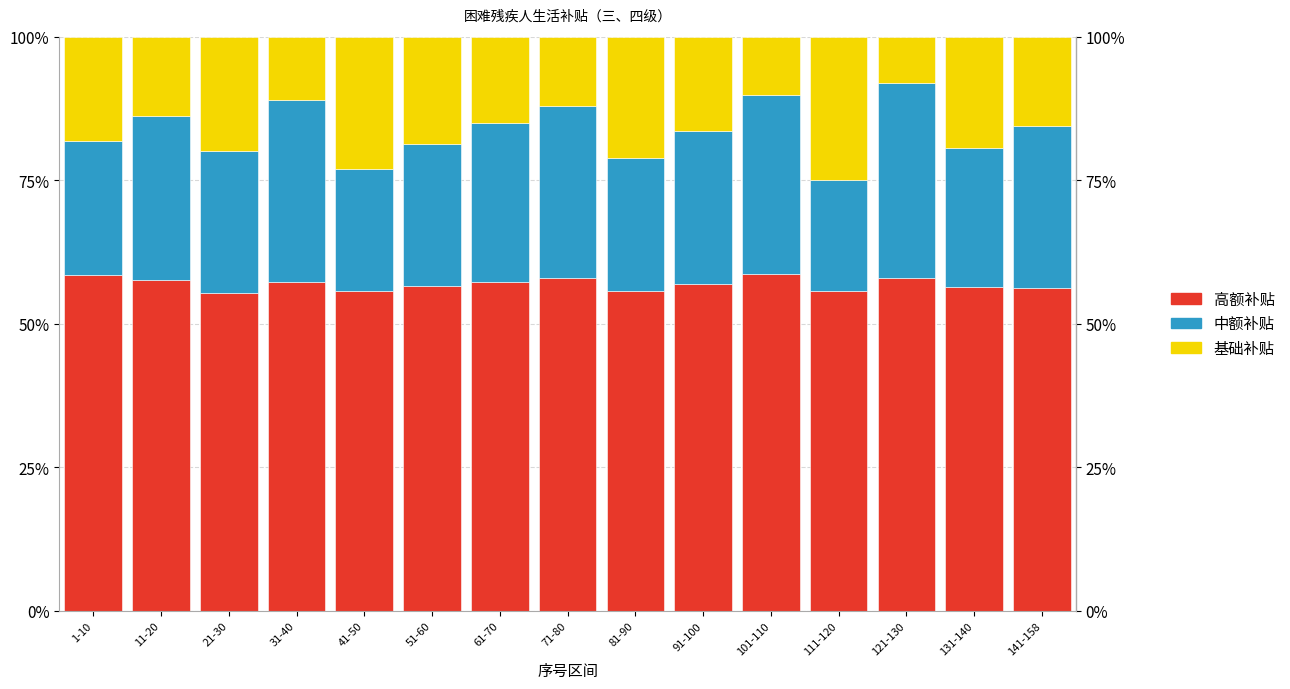

How many data points does each series have?

15